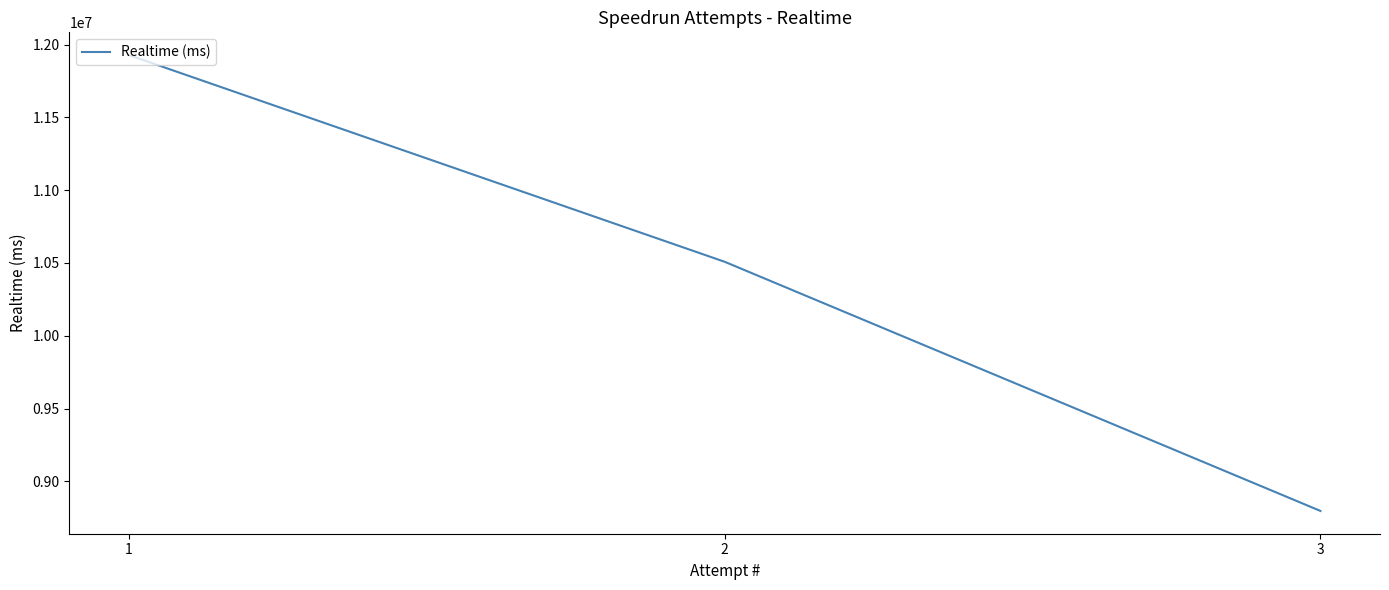

True or false: the data shows 2924718 at 1.

False